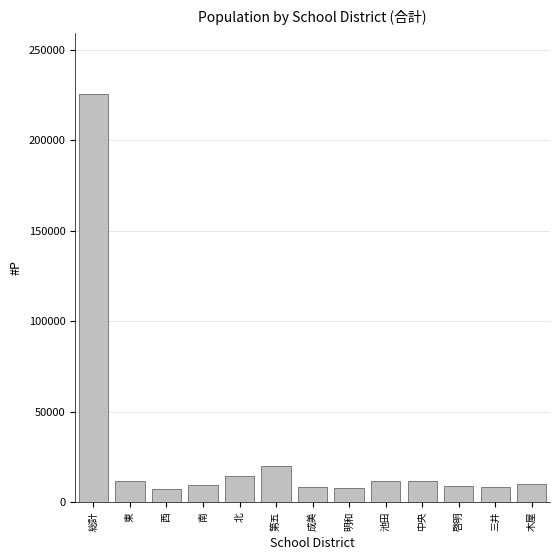

What is the difference between the maximum and second lowest values?

217872